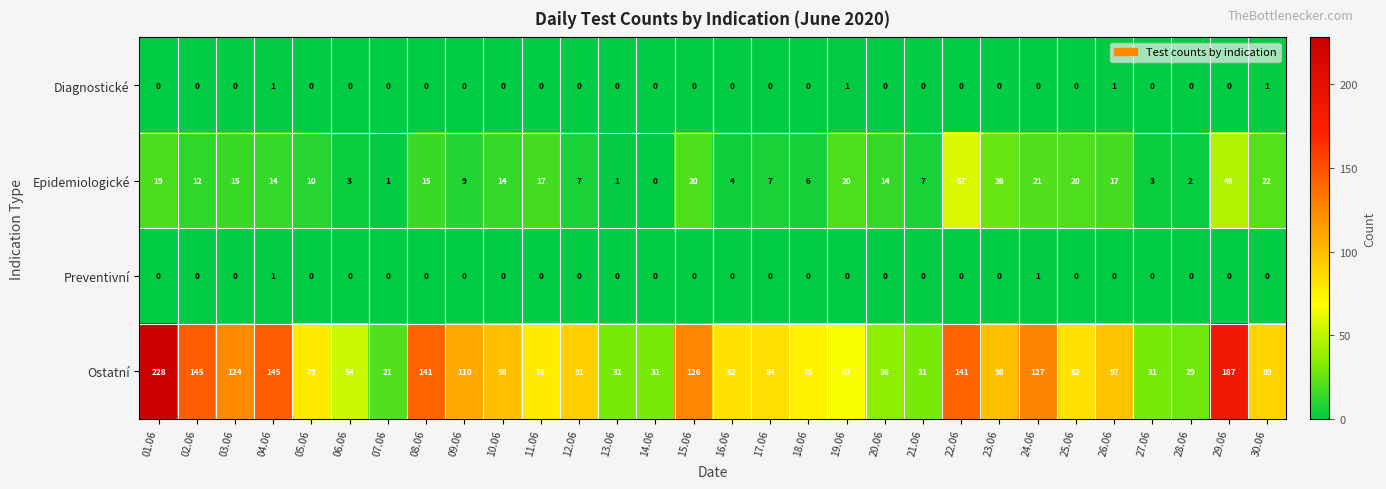

What is the sum of all Epidemiologické values?

429